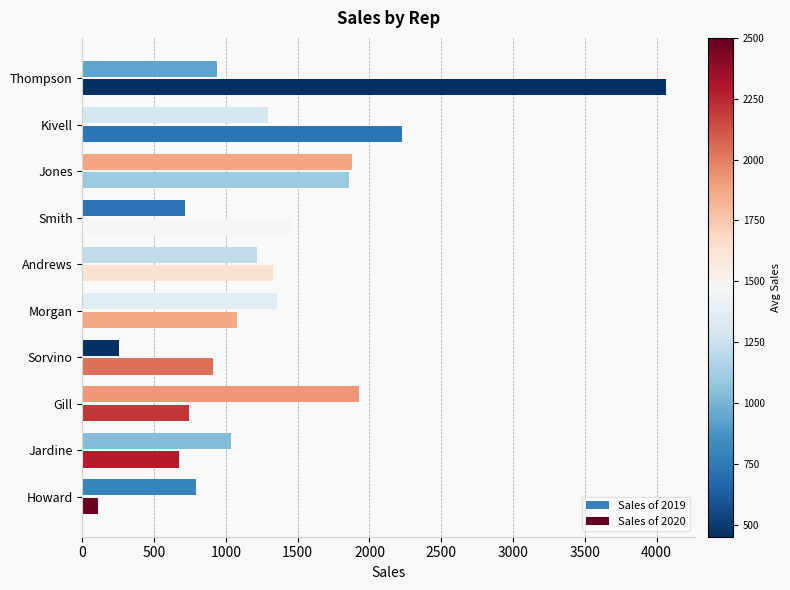

How many data points in Sales of 2020 are less than 1328?

5